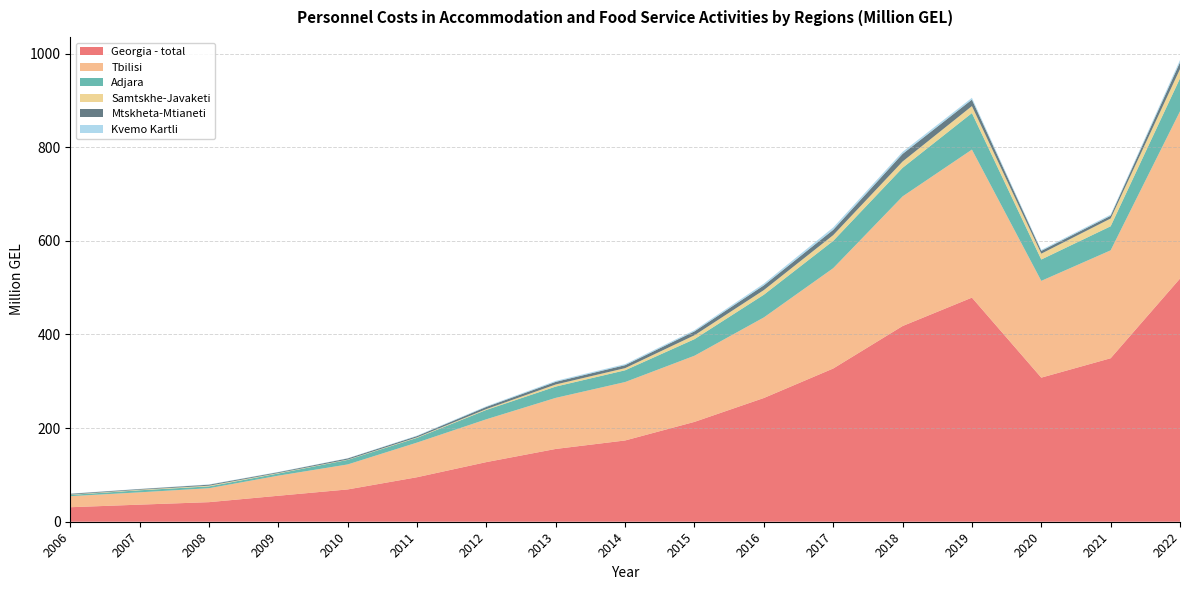

Reading left to right, what are all the values shown in this chart?

Georgia - total: 2006=31.0	2007=36.5	2008=41.8	2009=55.5	2010=69.0	2011=95.1	2012=127.4	2013=155.5	2014=173.6	2015=213.3	2016=264.3	2017=327.3	2018=418.0	2019=478.7	2020=307.8	2021=349.2	2022=519.4
Tbilisi: 2006=23.6	2007=26.3	2008=29.8	2009=42.9	2010=53.4	2011=74.0	2012=91.5	2013=109.1	2014=124.8	2015=141.3	2016=172.1	2017=214.3	2018=276.9	2019=316.2	2020=206.7	2021=230.5	2022=357.3
Adjara: 2006=2.7	2007=4.4	2008=3.9	2009=4.7	2010=9.7	2011=10.1	2012=20.0	2013=24.1	2014=25.1	2015=35.4	2016=48.5	2017=58.3	2018=61.0	2019=78.0	2020=45.6	2021=51.4	2022=70.3
Samtskhe-Javaketi: 2006=0.7	2007=1.2	2008=1.5	2009=1.0	2010=0.7	2011=1.1	2012=1.8	2013=4.5	2014=4.6	2015=8.3	2016=9.9	2017=12.3	2018=13.5	2019=14.9	2020=12.5	2021=16.6	2022=19.9
Mtskheta-Mtianeti: 2006=1.7	2007=1.4	2008=2.1	2009=1.7	2010=2.4	2011=2.7	2012=4.6	2013=5.6	2014=6.3	2015=8.3	2016=10.0	2017=11.3	2018=16.2	2019=13.8	2020=5.9	2021=5.8	2022=14.4
Kvemo Kartli: 2006=0.4	2007=0.4	2008=0.6	2009=0.6	2010=0.5	2011=1.0	2012=1.4	2013=2.1	2014=2.3	2015=2.6	2016=3.8	2017=5.1	2018=4.5	2019=3.9	2020=2.2	2021=2.5	2022=4.9